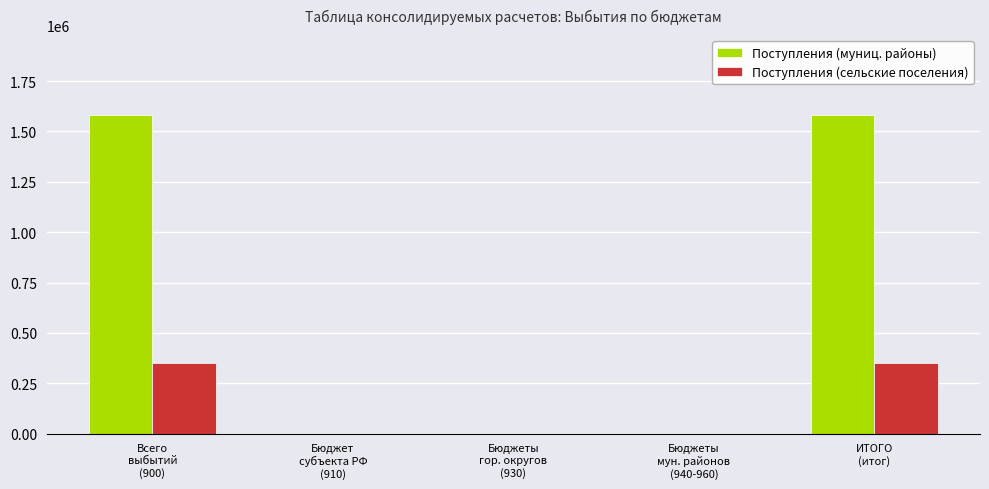

Which series has the largest range (max minus min)?

Поступления (муниц. районы)